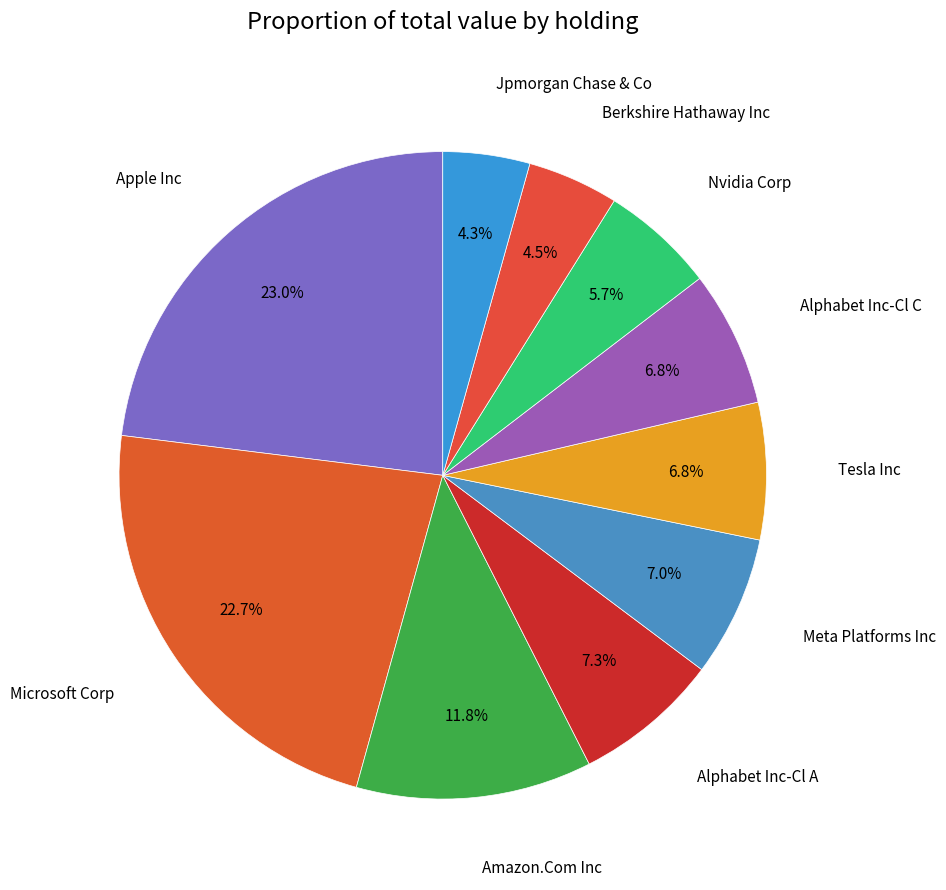

To the nearest percent, what is the difference between the largest and smallest slice percentages?

19%